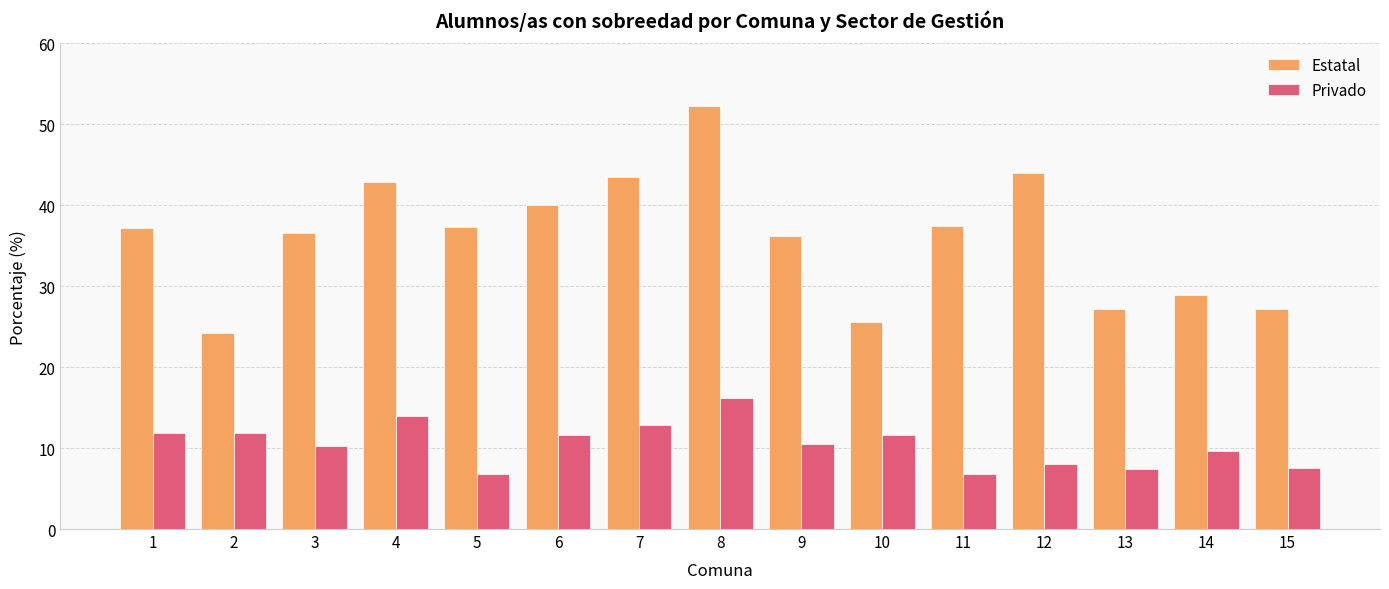

The Estatal series shows 36.2 at 9. True or false?

True